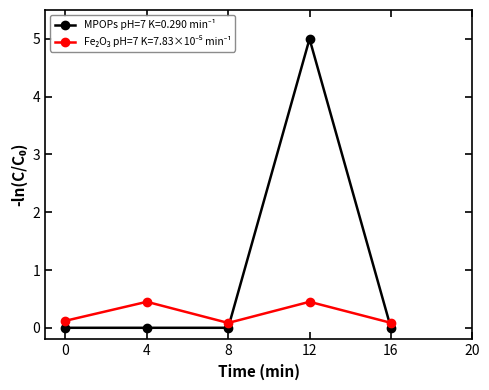

What is the maximum value shown in the chart?

5.0